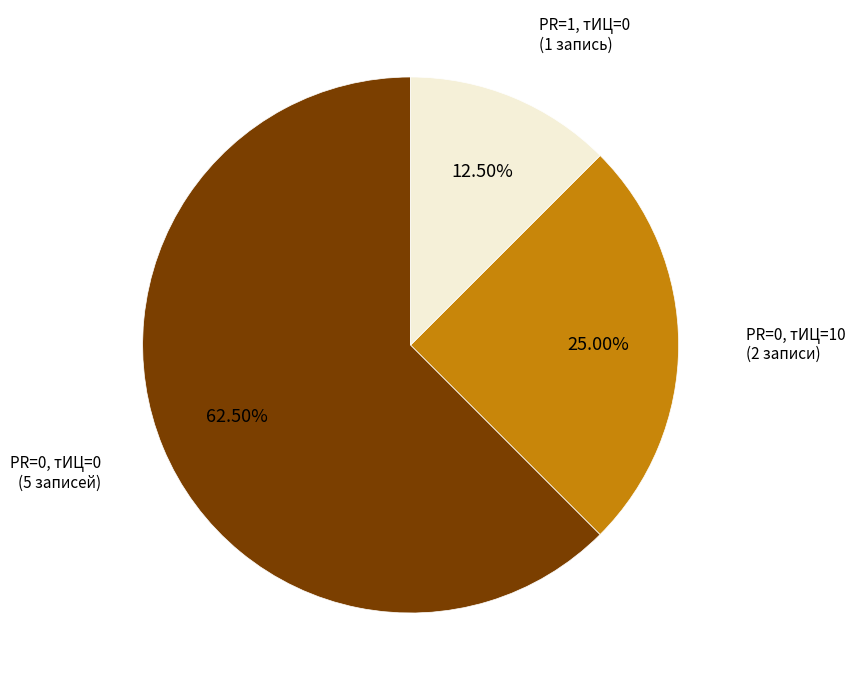

Does any single category account for the majority?

Yes